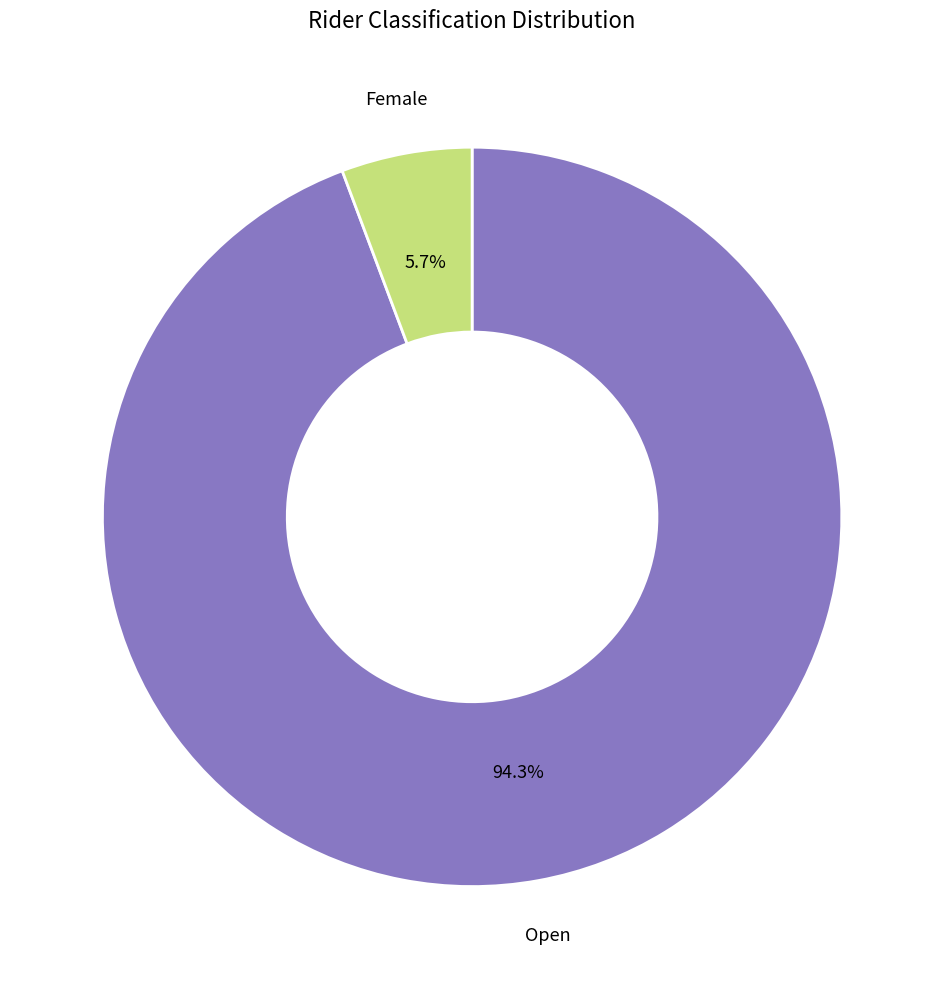

Do Open and Female together represent more than half of the pie?

Yes